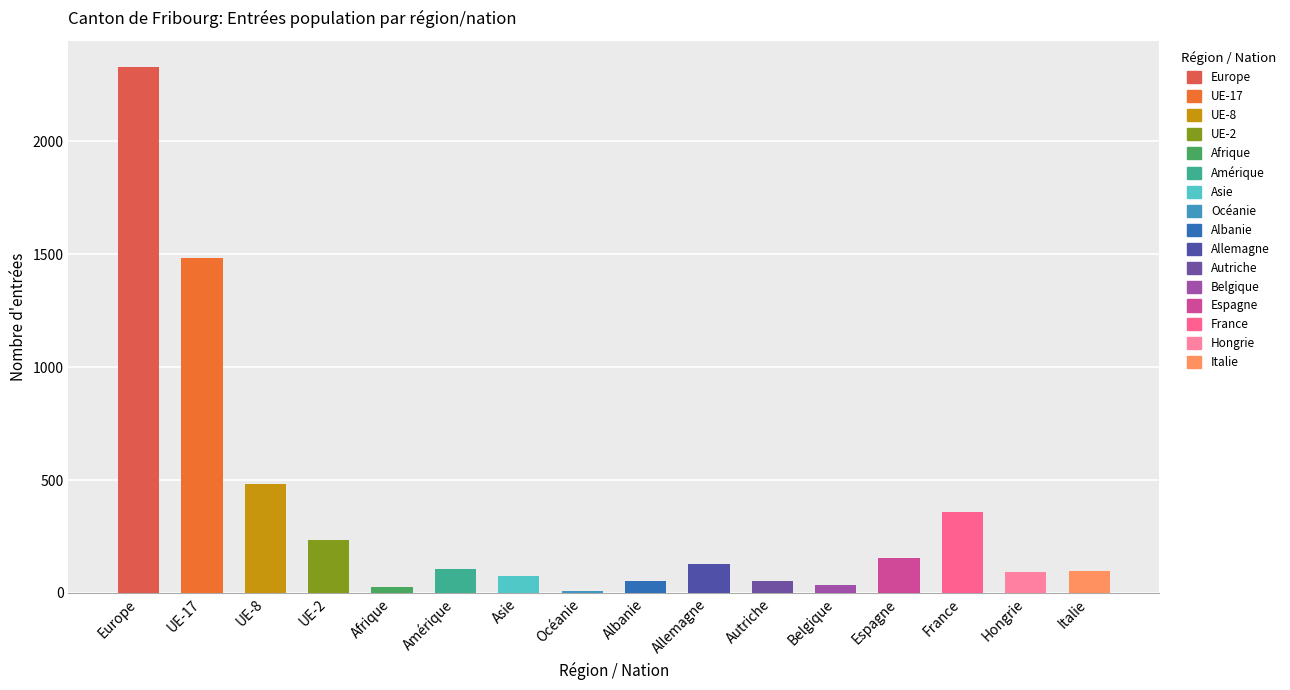

Where is the data nearest to the value 1169?

UE-17